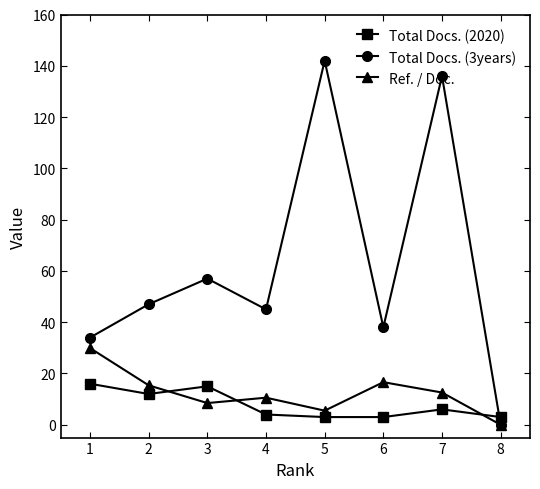

Is the value of Total Docs. (3years) at 5 greater than the value of Total Docs. (2020) at 6?

Yes